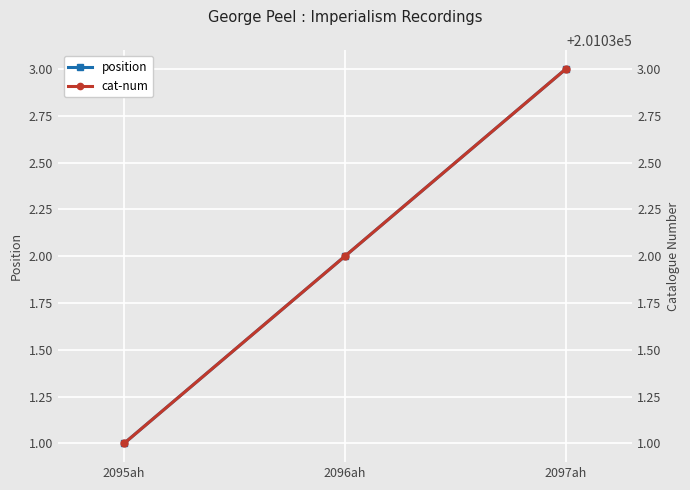

Which series has the largest total across all categories?

cat-num